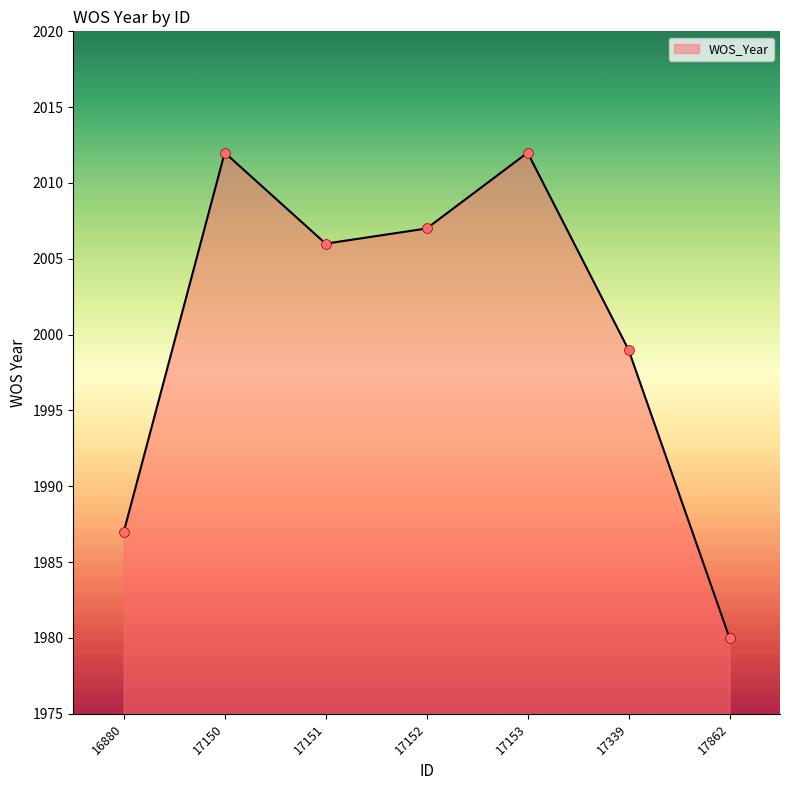

What is the ratio of the value at 17151 to the value at 17339?

1.0